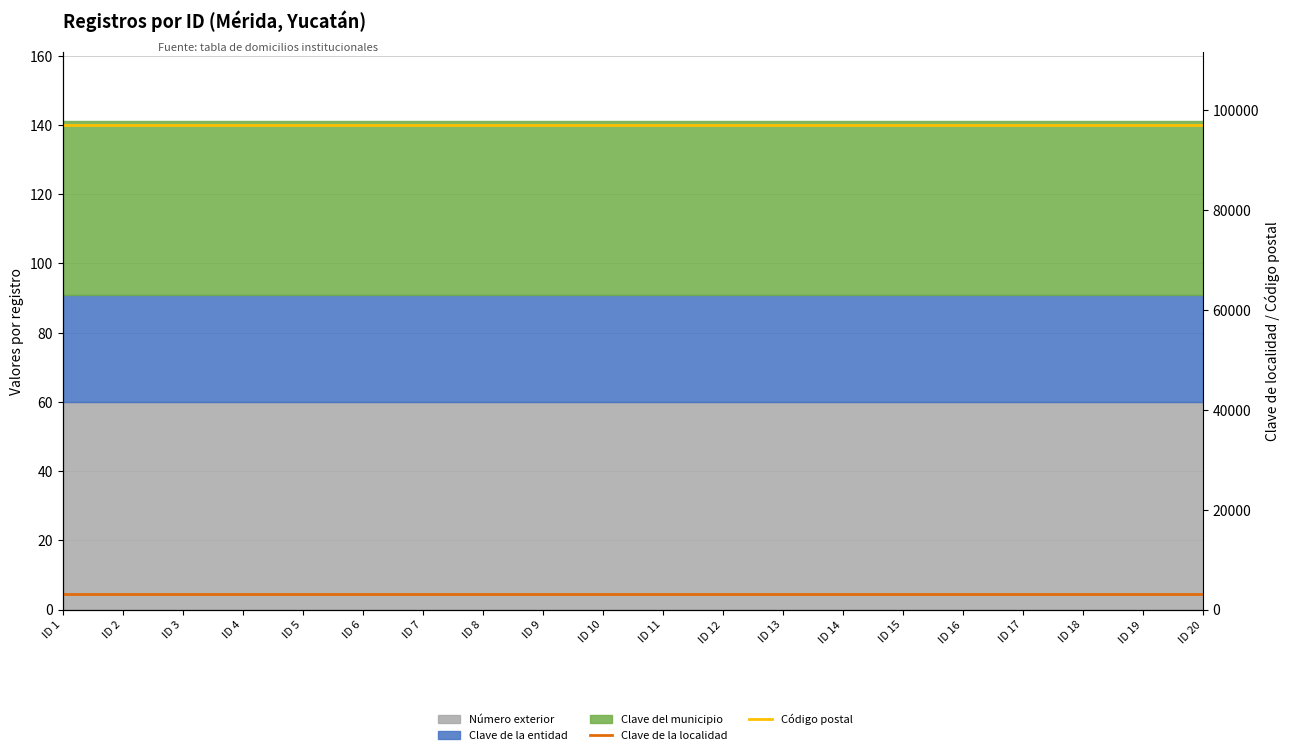

Count the number of categories in the chart.

20